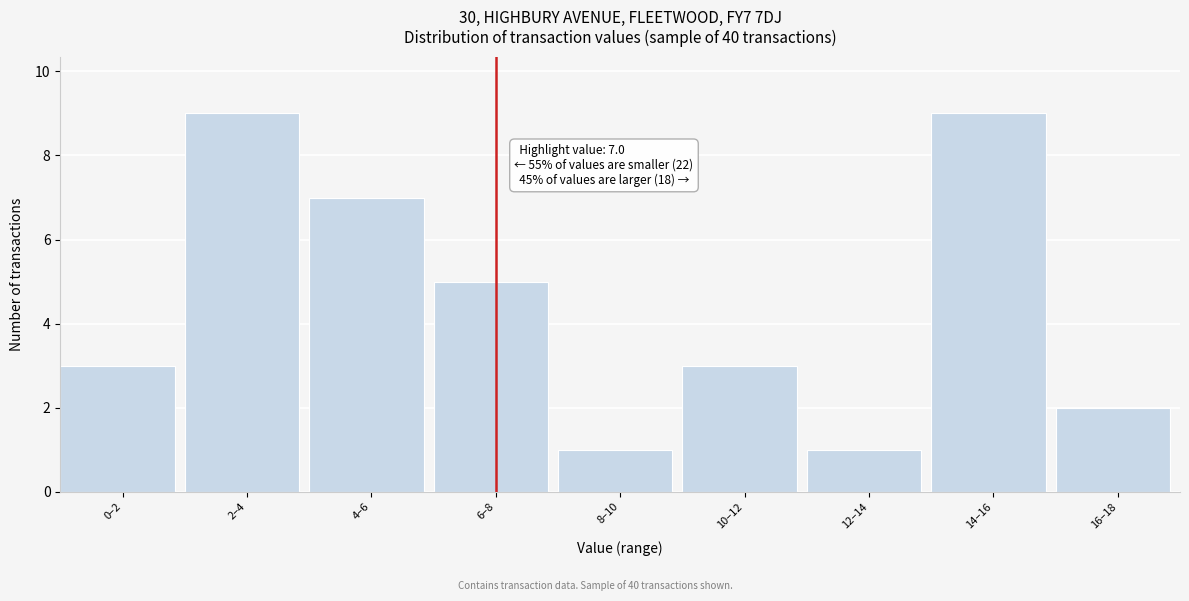

Reading left to right, transcribe all the data shown in this chart.

3	9	7	5	1	3	1	9	2